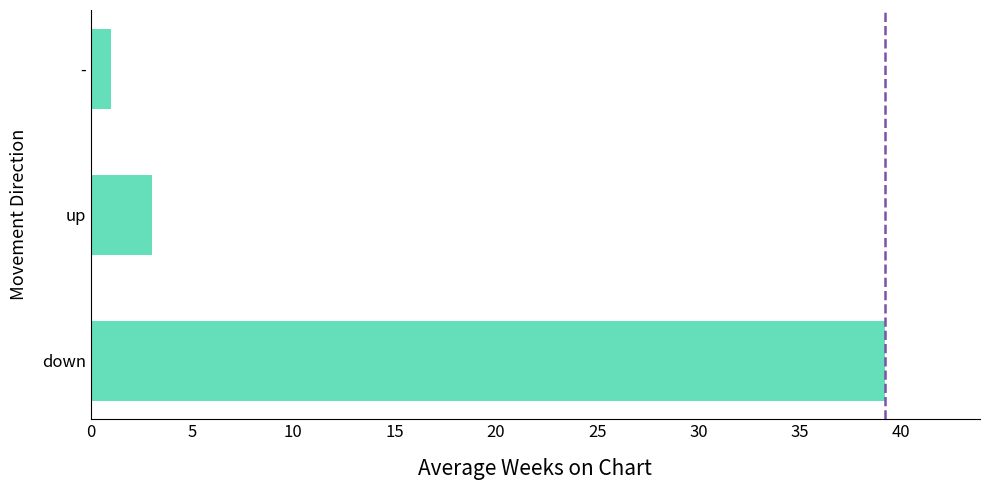

Which label corresponds to the smallest value in the chart?

-